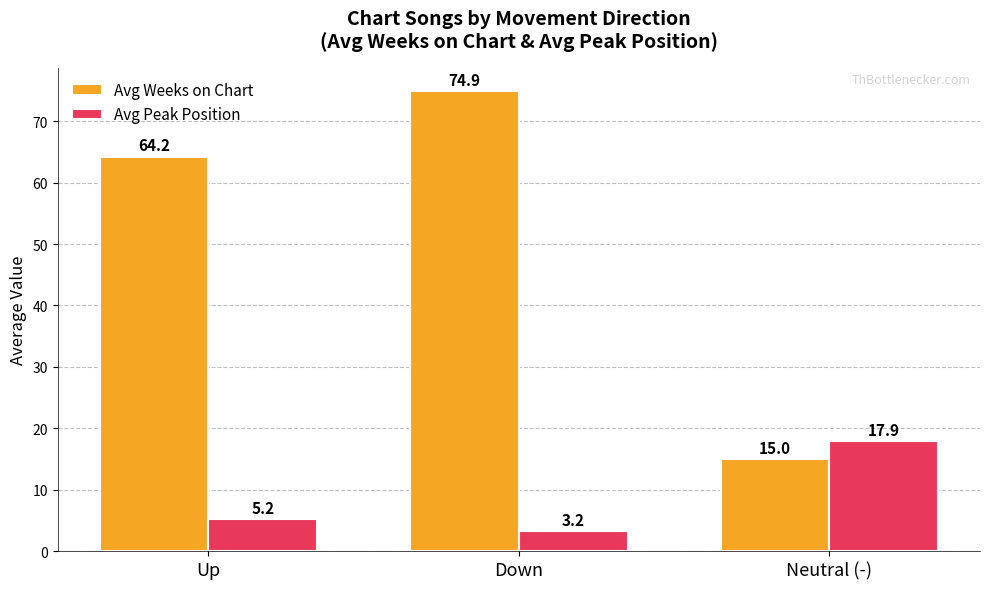

At which category is the sum across all series the highest?

Down